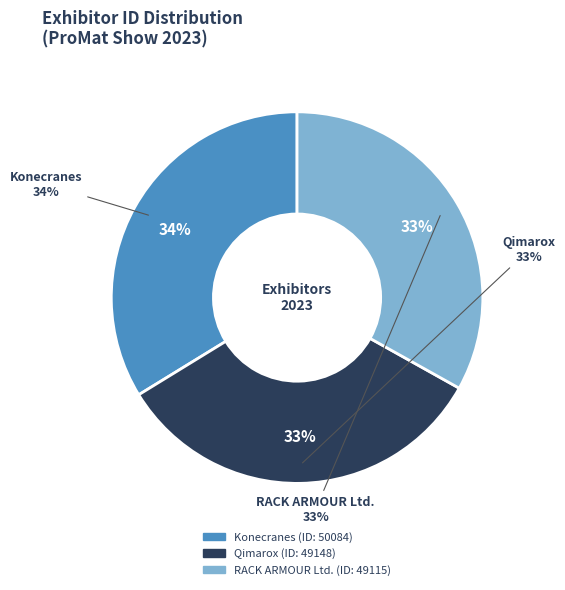

To the nearest percent, what percentage of the pie is Qimarox?

33%